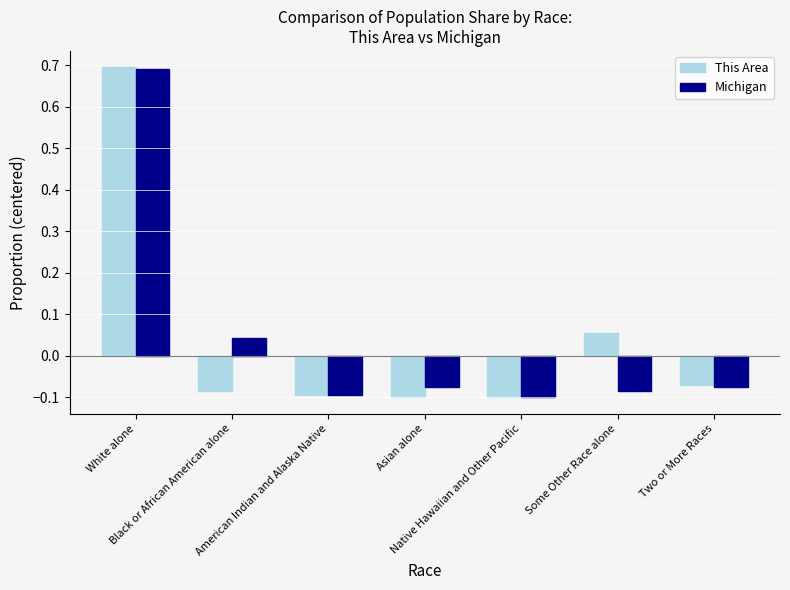

Which series has the widest spread of values?

This Area